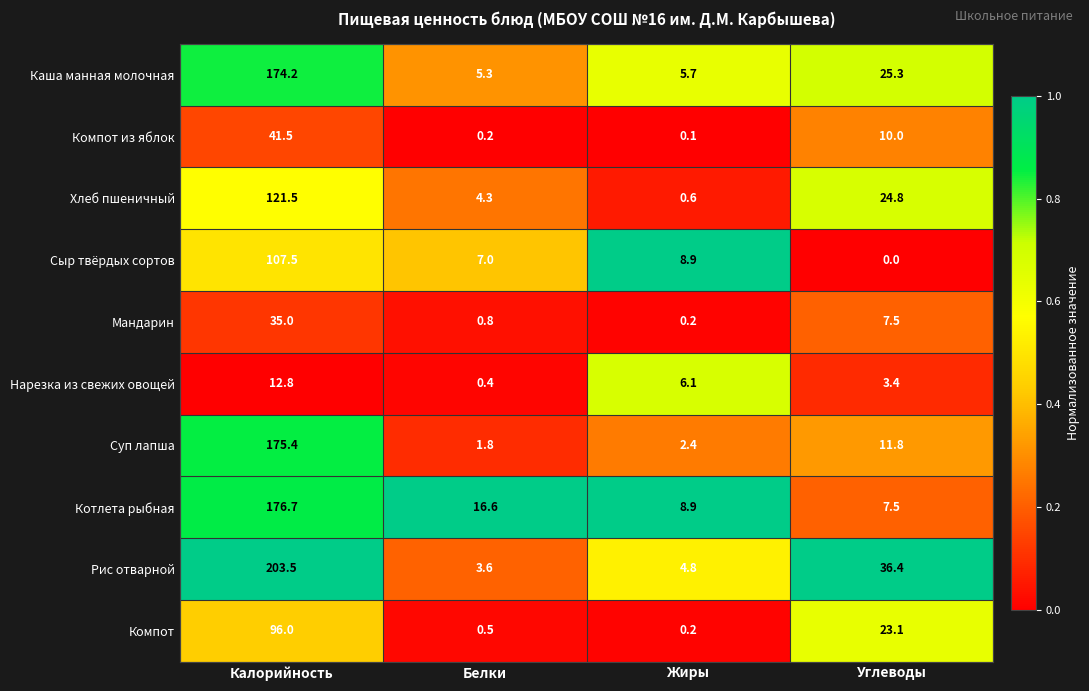

What is the sum of the Компот из яблок values at Калорийность and Жиры?

41.6